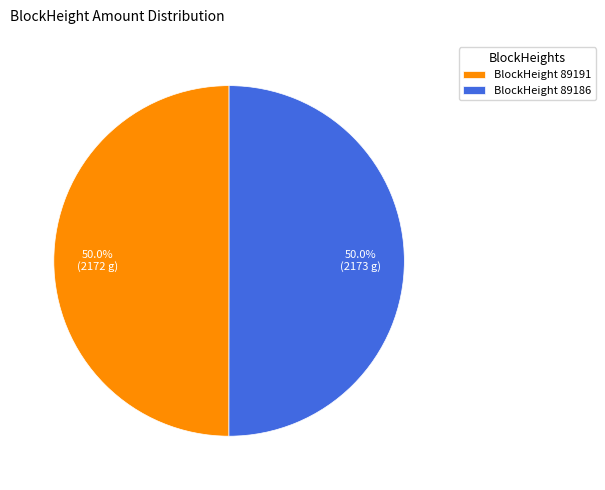

Approximately how many times larger is the value at BlockHeight 89191 compared to BlockHeight 89186?

1.0